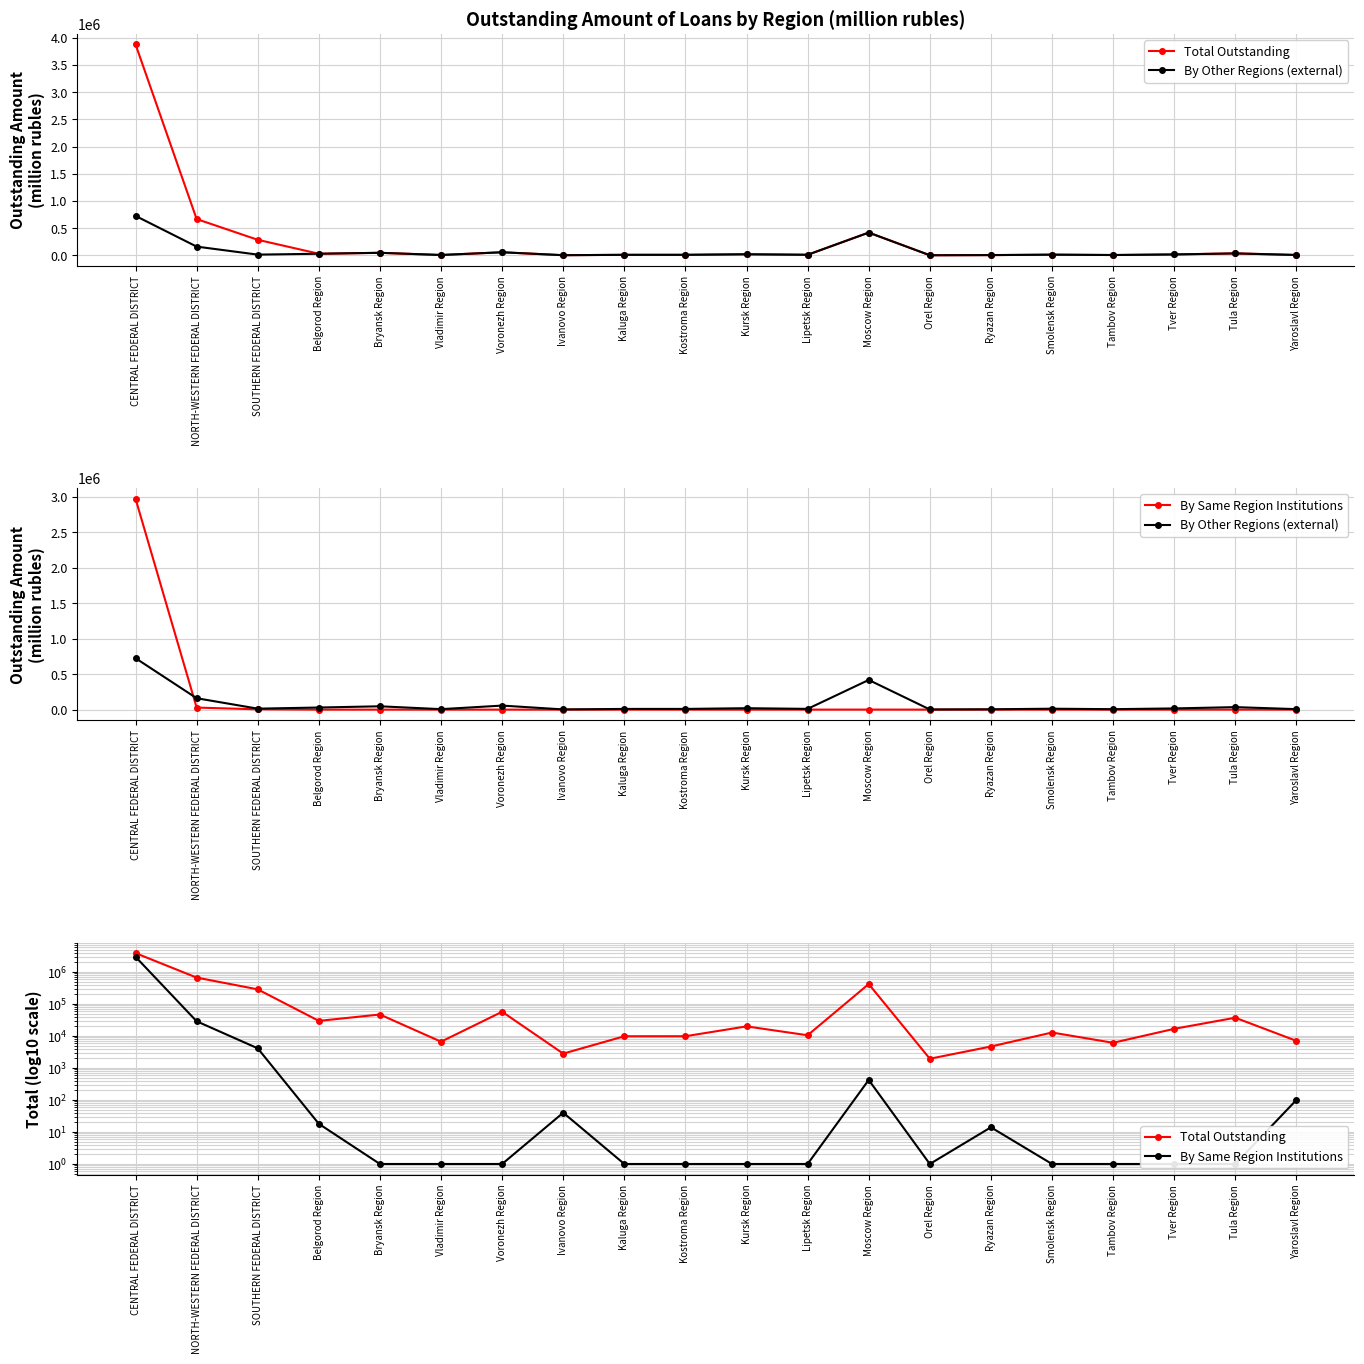

At how many categories does at least one series exceed 2745223?

1